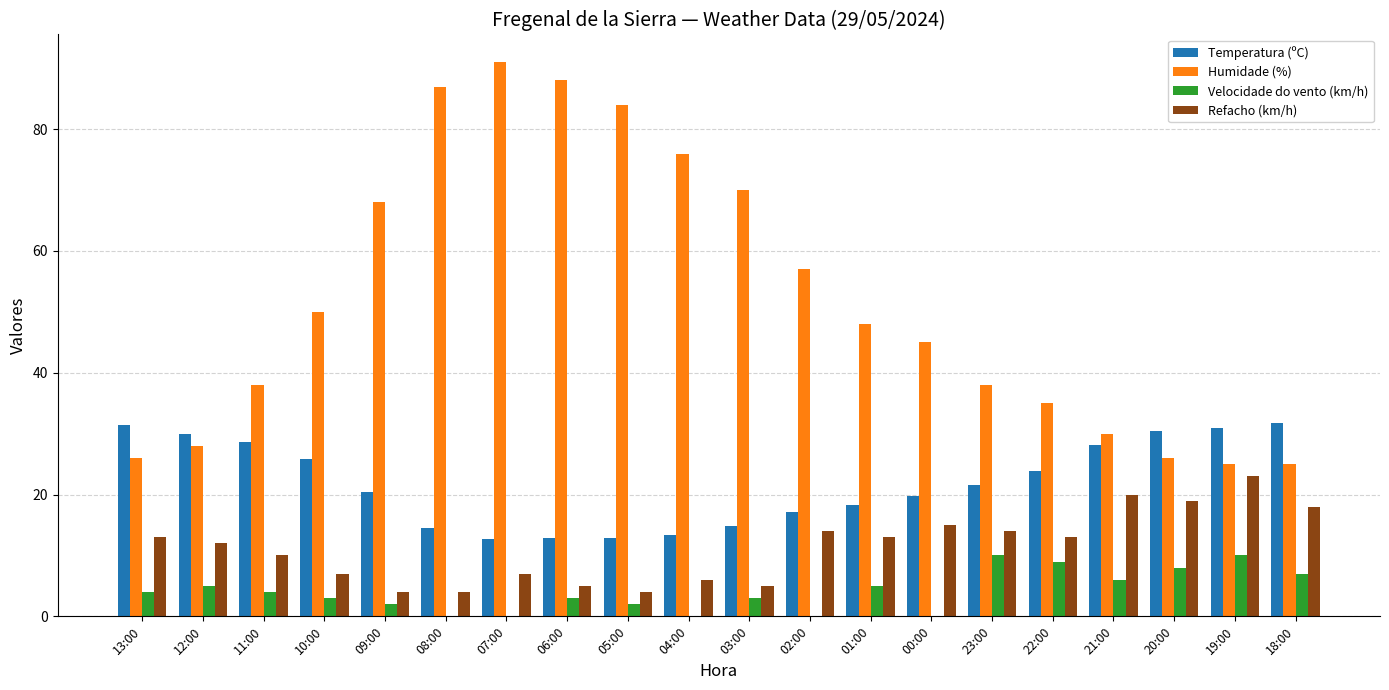

At which label is Temperatura (ºC) closest to 22?

23:00